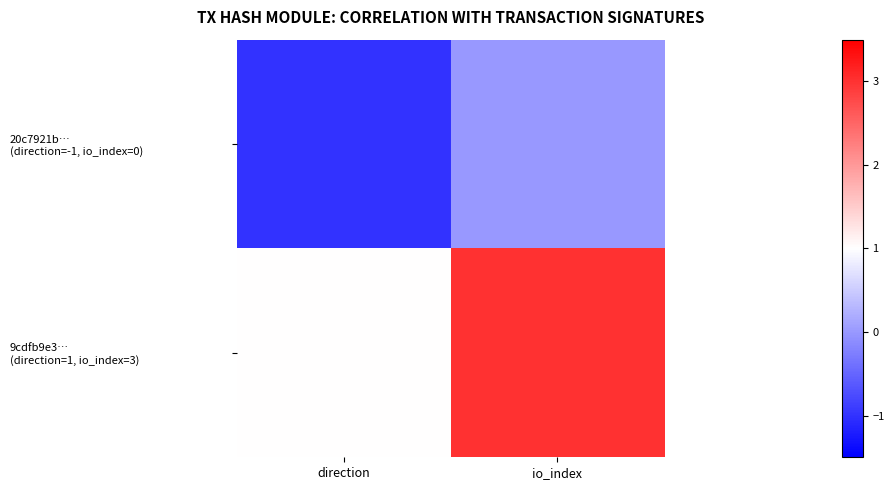

Which has a higher value, io_index or direction?

io_index